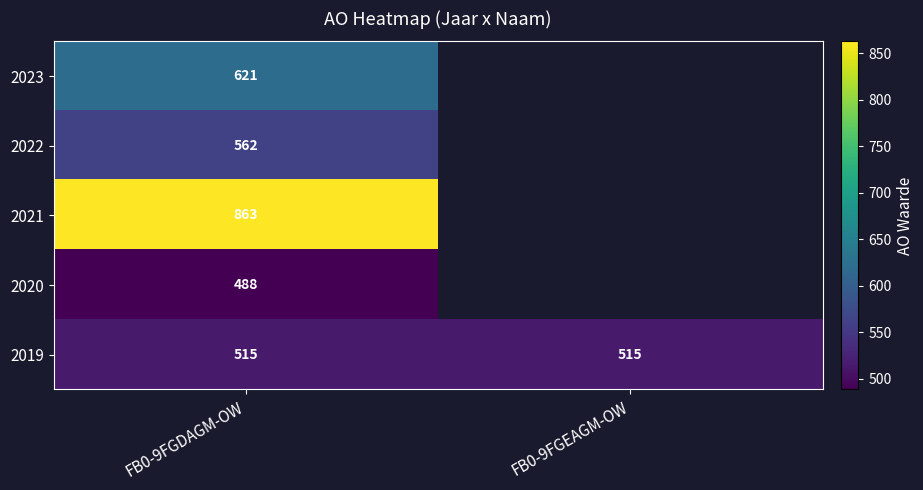

The value of 2019 at FB0-9FGDAGM-OW is 825.3. True or false?

False